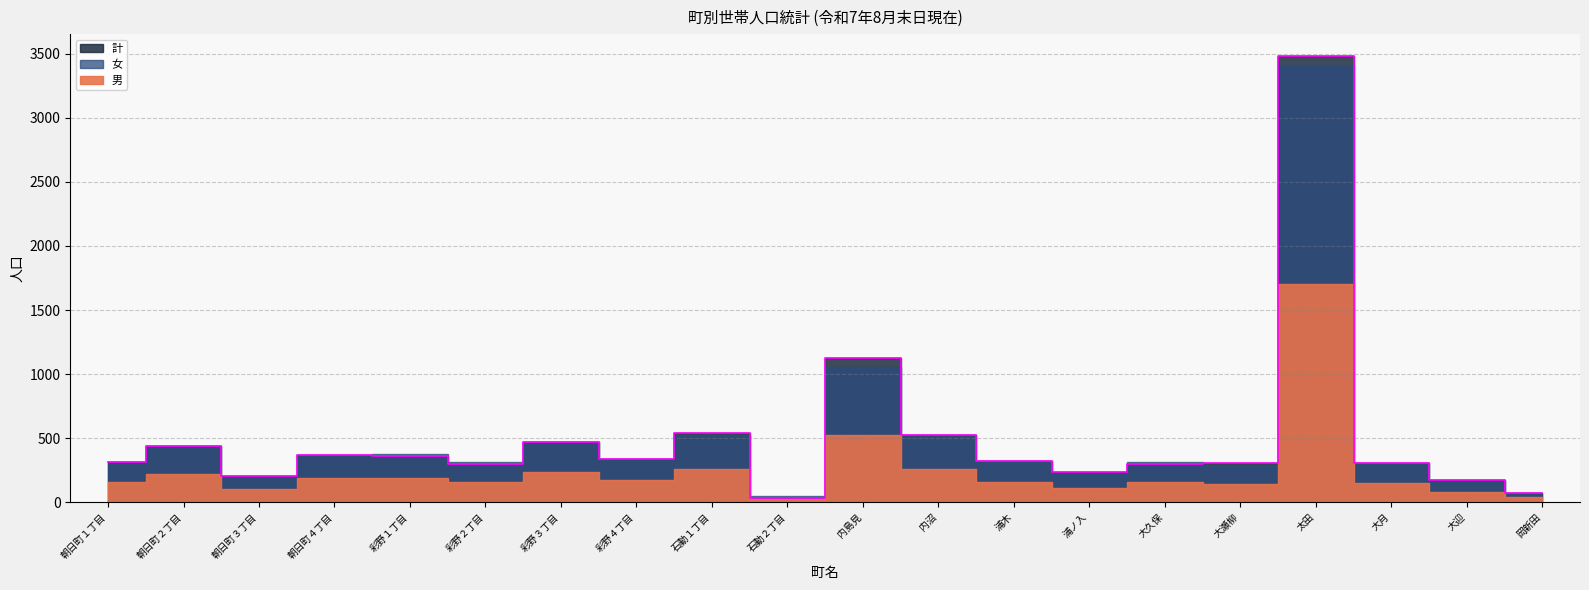

The 計 series shows 541 at 石動１丁目. True or false?

True